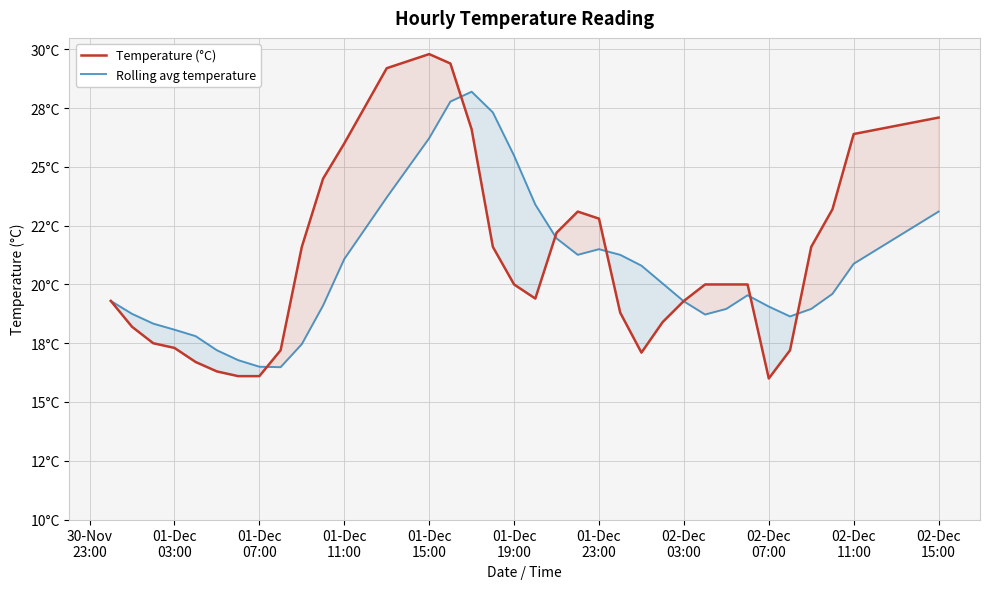

Which series has the widest spread of values?

Temperature (°C)